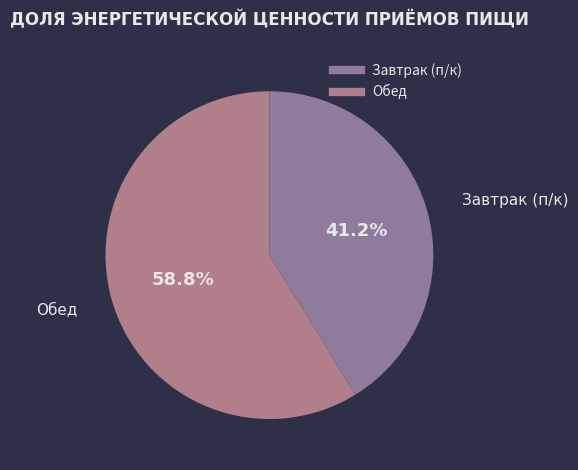

To the nearest percent, what is the difference between the Завтрак (п/к) and Обед slice percentages?

18%